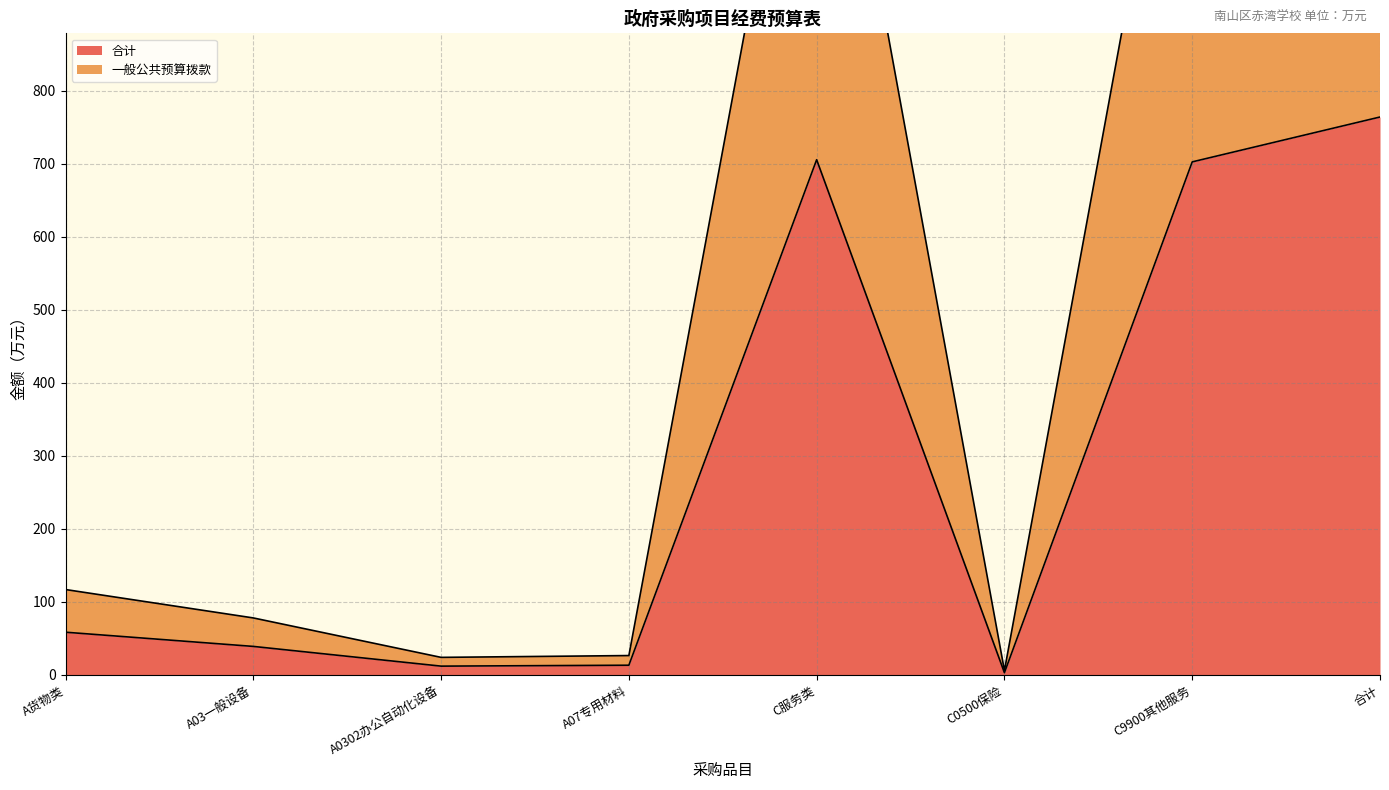

What is the difference between the second highest and minimum values in the 合计 series?

704.6